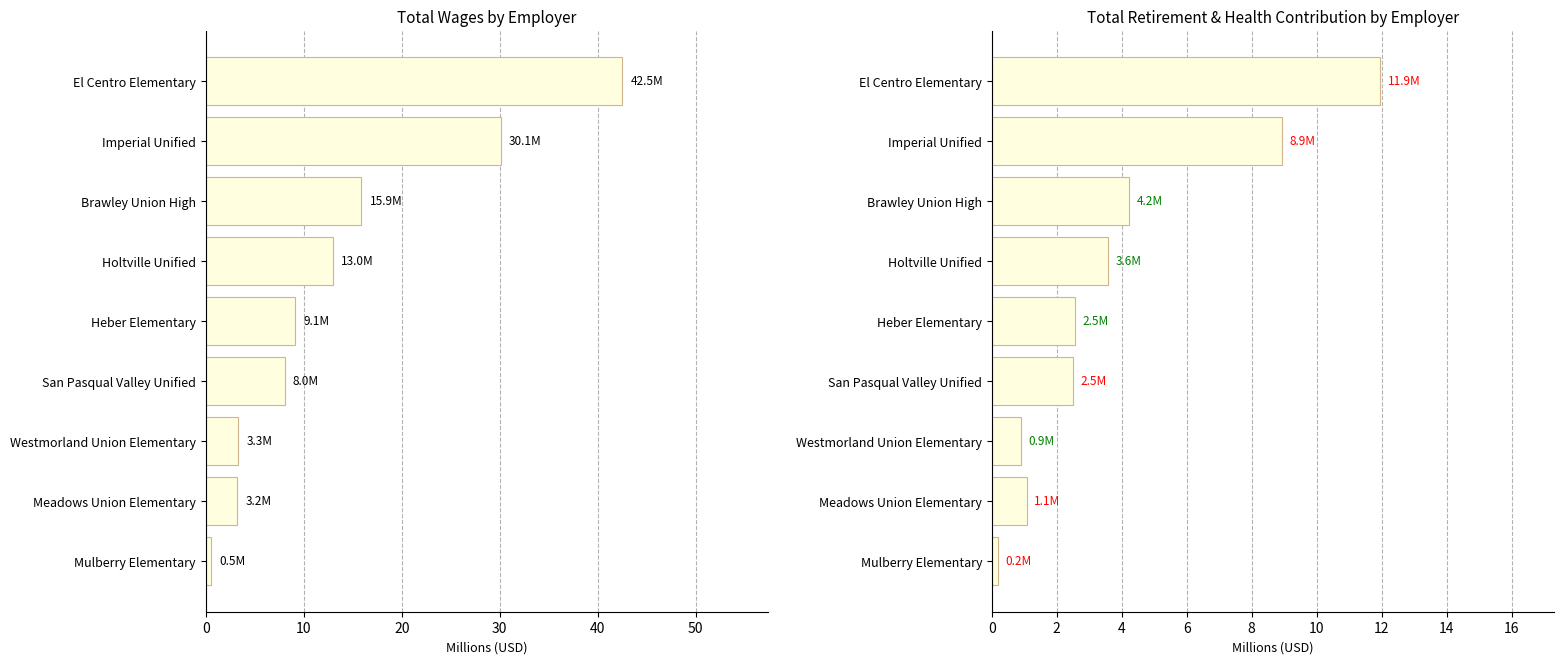

Which series has the widest spread of values?

Total Wages